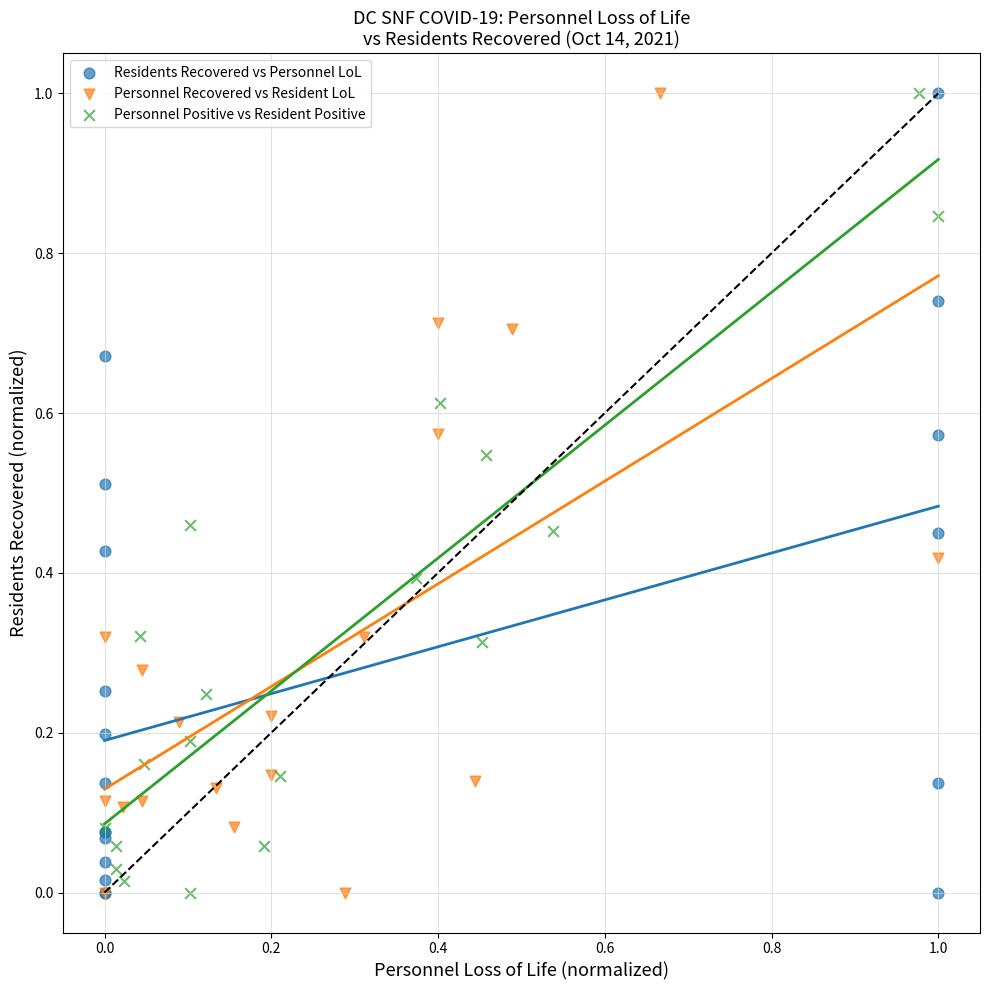

What are all the series names shown in the legend?

Residents Recovered vs Personnel LoL, Personnel Recovered vs Resident LoL, Personnel Positive vs Resident Positive